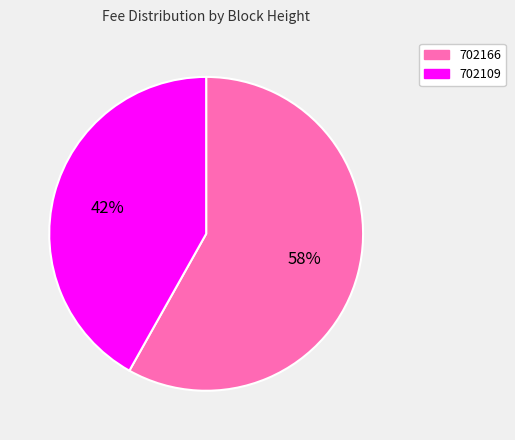

Which category has the biggest portion of the pie?

702166